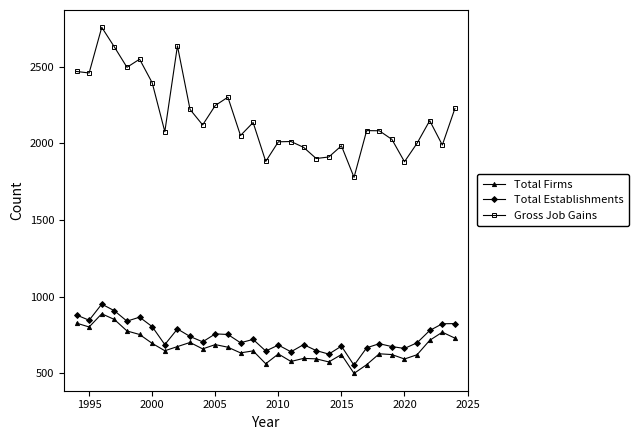

True or false: Total Establishments has more than 0 interior local peaks.

True